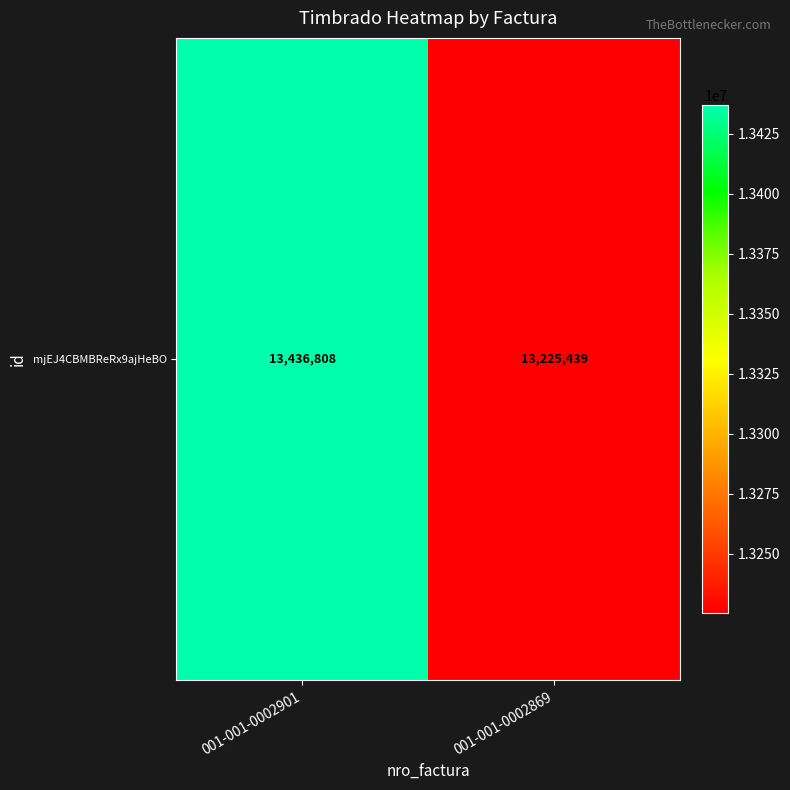

Reading left to right, list all the values displayed in this chart.

001-001-0002901=13436808	001-001-0002869=13225439